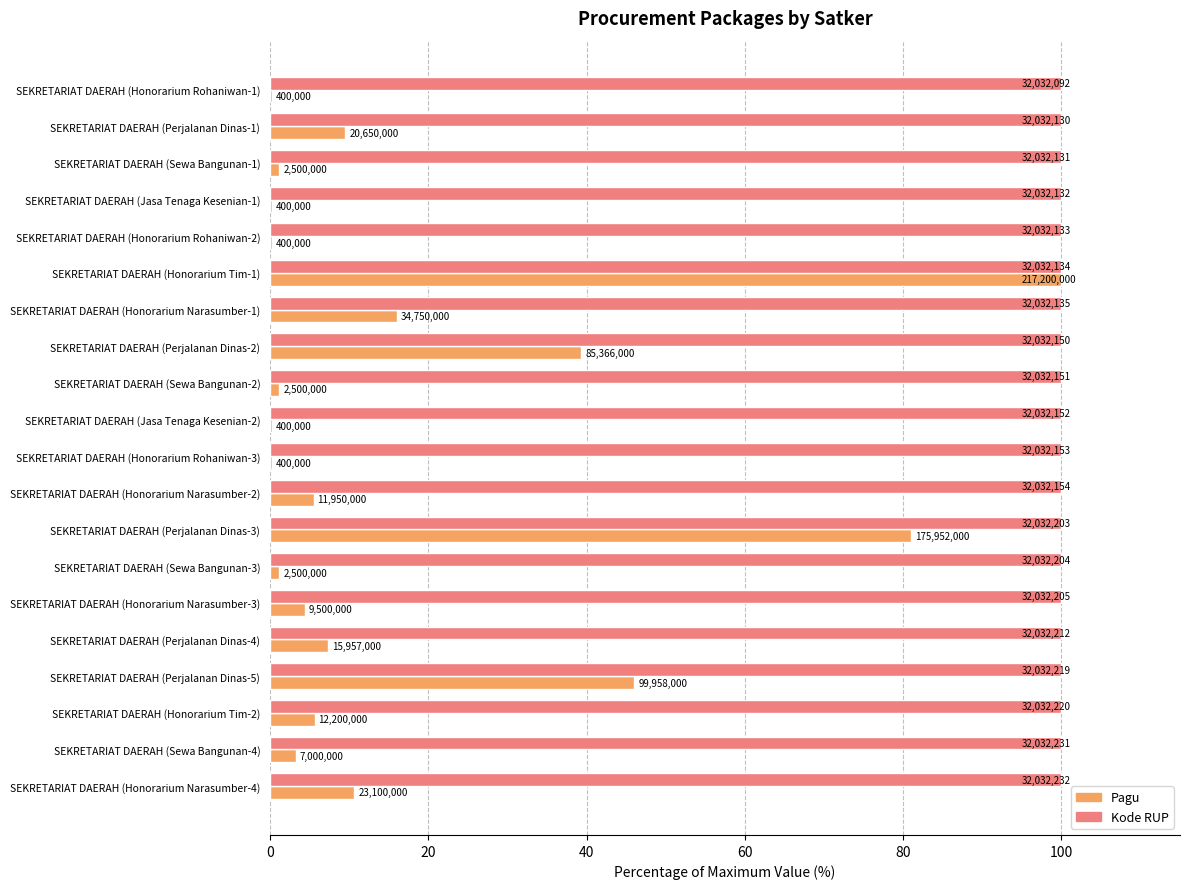

What is the maximum value shown in the chart?

100.0